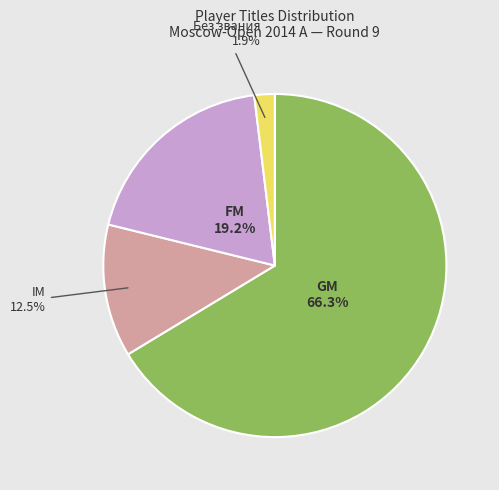

Is there a majority slice in this chart?

Yes